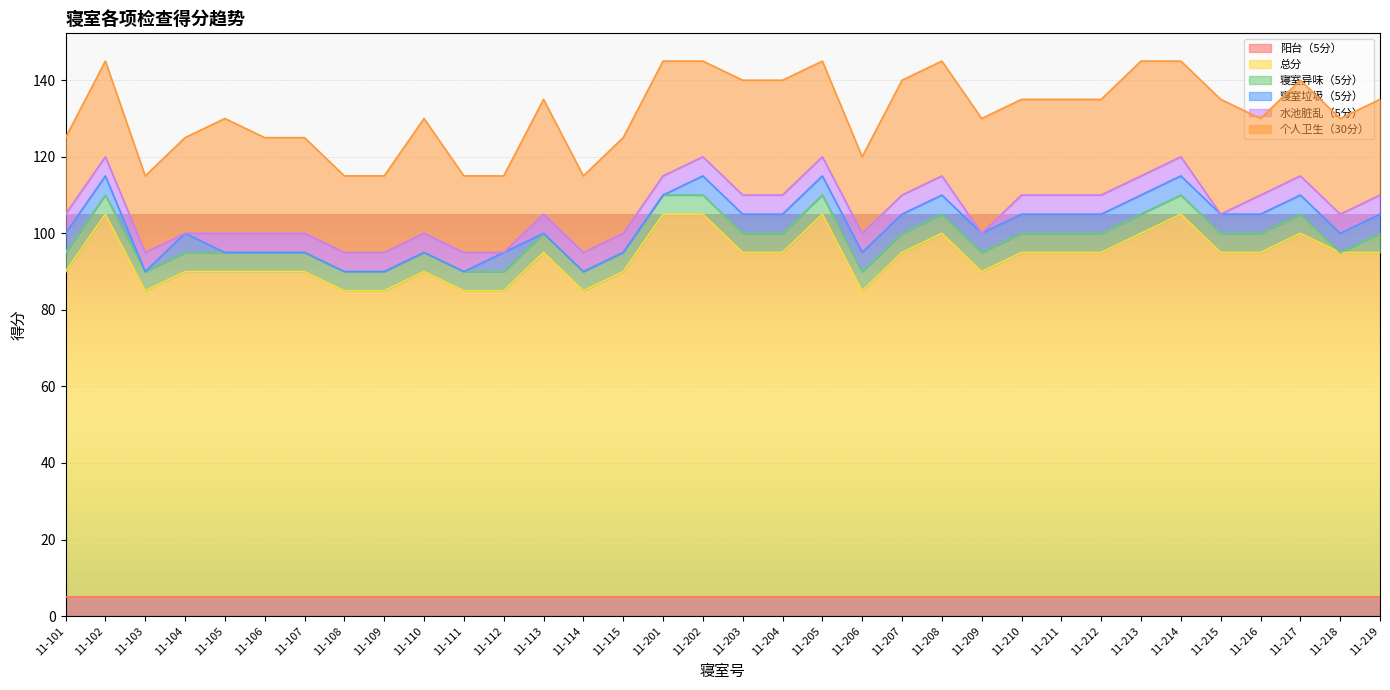

What is the maximum value shown in the chart?

100